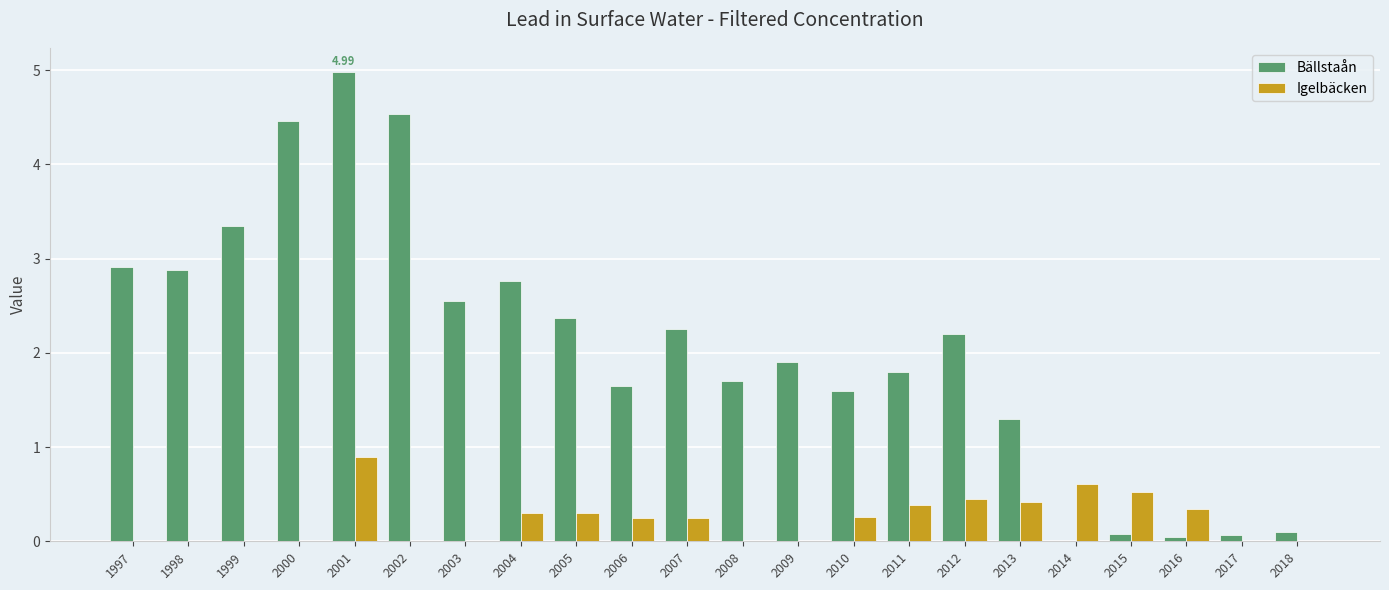

Where does the Bällstaån series first go above 2?

1997